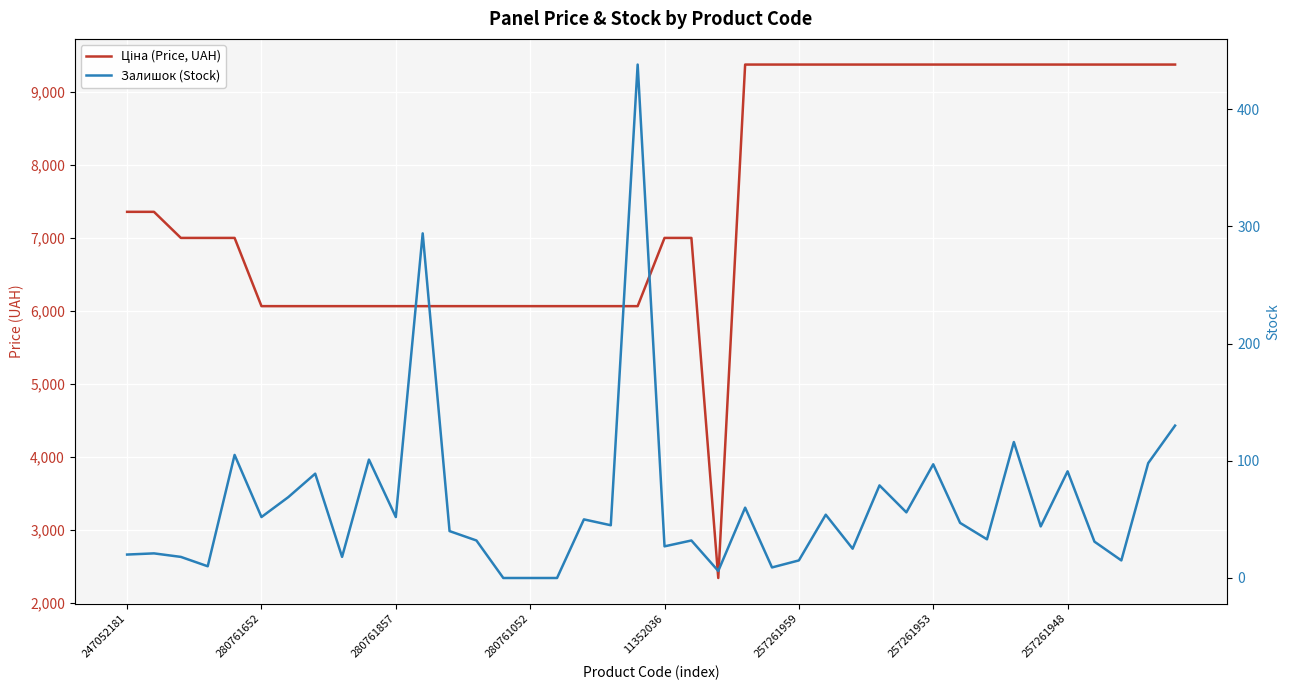

Reading left to right, extract all data points from this chart.

Ціна (Price, UAH): 7360.2	7360.2	7002.7	7002.7	7002.7	6067.2	6067.2	6067.2	6067.2	6067.2	6067.2	6067.2	6067.2	6067.2	6067.2	6067.2	6067.2	6067.2	6067.2	6067.2	7002.7	7002.7	2340.3	9379.3	9379.3	9379.3	9379.3	9379.3	9379.3	9379.3	9379.3	9379.3	9379.3	9379.3	9379.3	9379.3	9379.3	9379.3	9379.3	9379.3
Залишок (Stock): 20.0	21.0	18.0	10.0	105.0	52.0	69.0	89.0	18.0	101.0	52.0	294.0	40.0	32.0	0.0	0.0	0.0	50.0	45.0	438.0	27.0	32.0	6.0	60.0	9.0	15.0	54.0	25.0	79.0	56.0	97.0	47.0	33.0	116.0	44.0	91.0	31.0	15.0	98.0	130.0